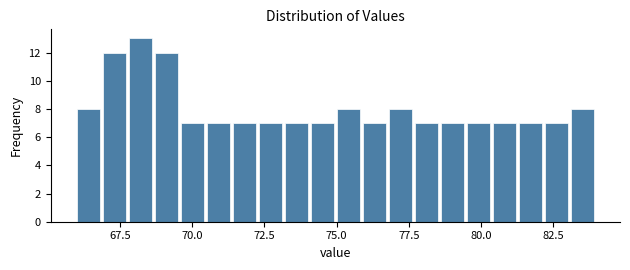

Around what value on the x-axis is the tallest bar? Give the approximate position of its centre, as read against the axis.

68.0